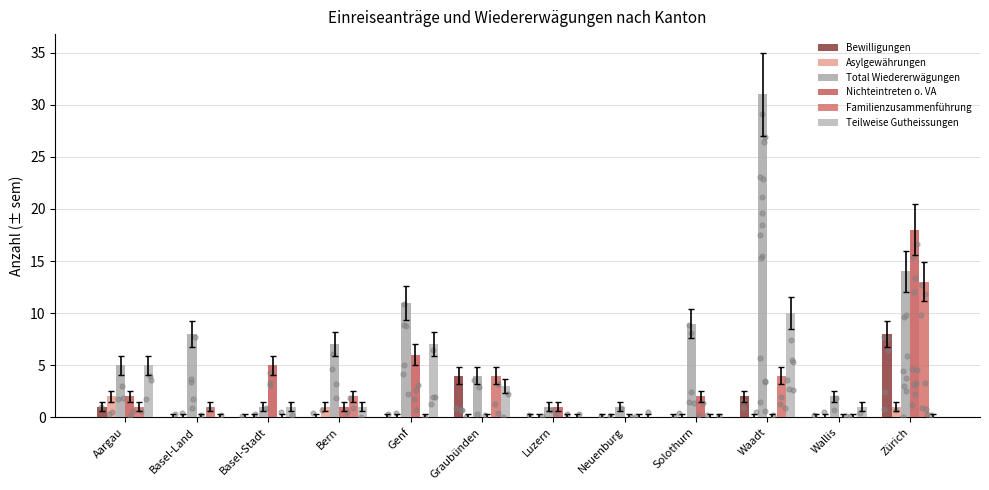

What is the total value across all series at Neuenburg?

1